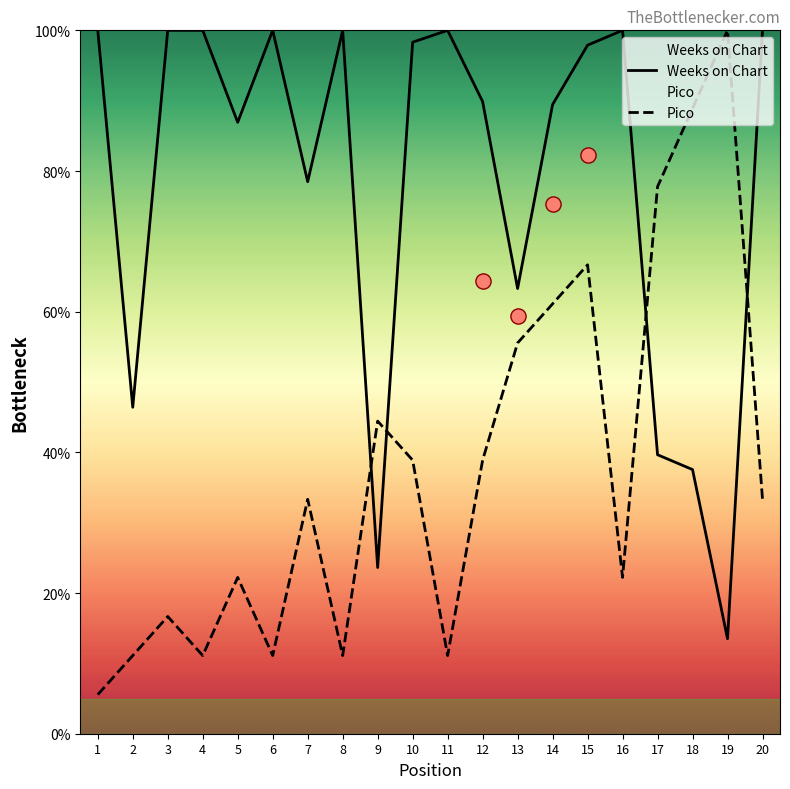

Which series has the largest total across all categories?

Weeks on Chart